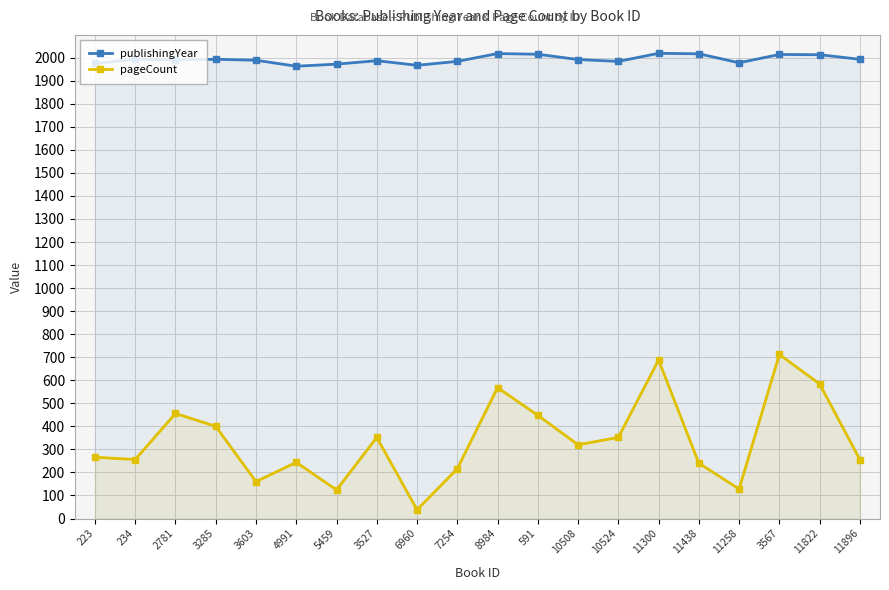

How many data points in pageCount are above 320?

9